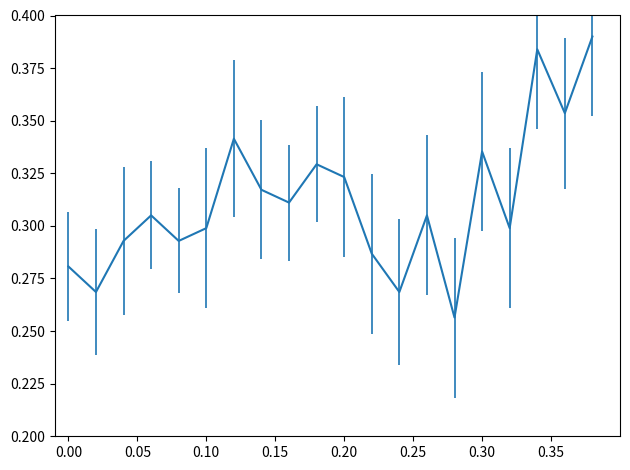

The chart shows a value of 0.1 at 0.00. True or false?

False